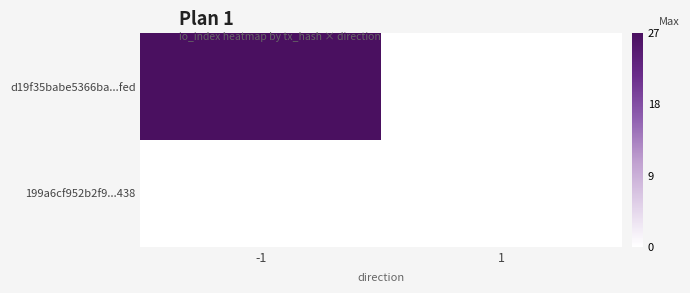

Rank the series at -1 from highest to lowest value.

d19f35babe5366ba...fed, 199a6cf952b2f9...438